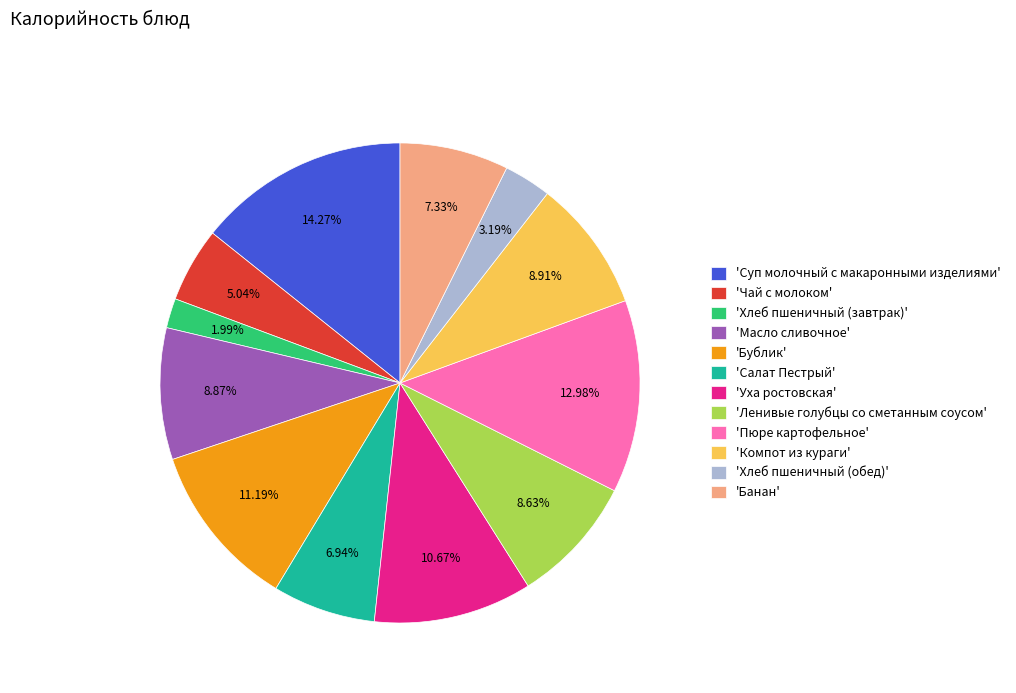

How many segments does this pie chart have?

12